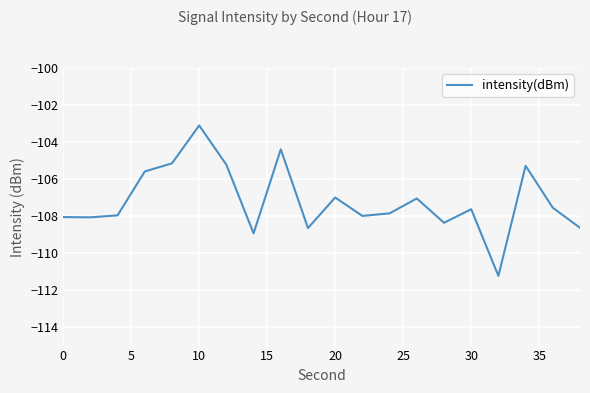

What is the difference between the maximum and minimum values?

8.1